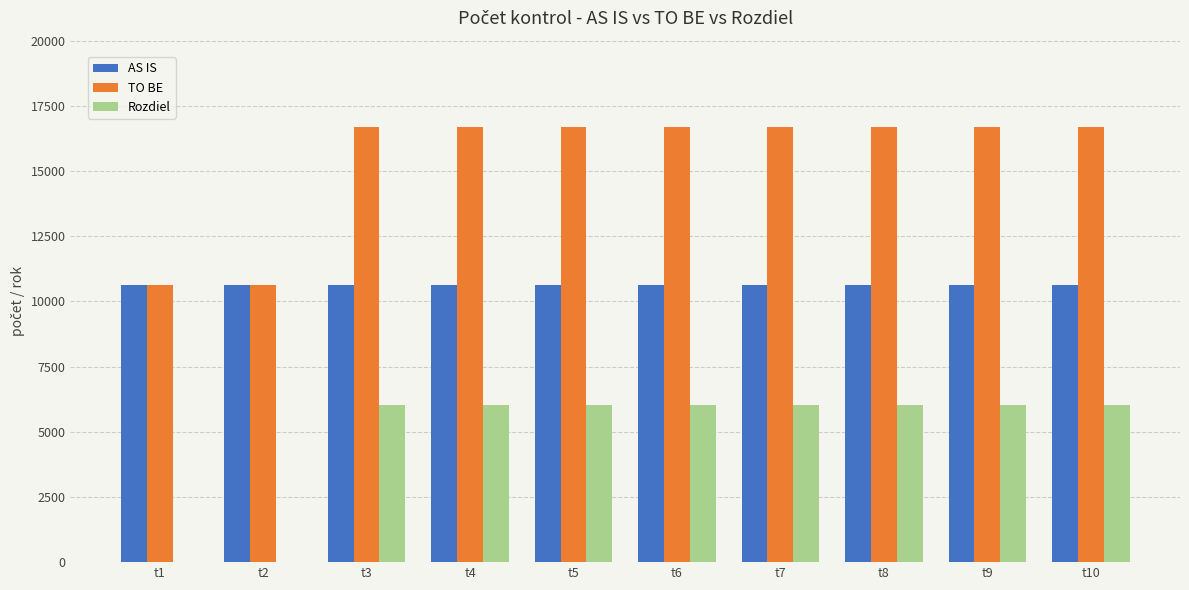

What is the average value of the Rozdiel series?

4836.5